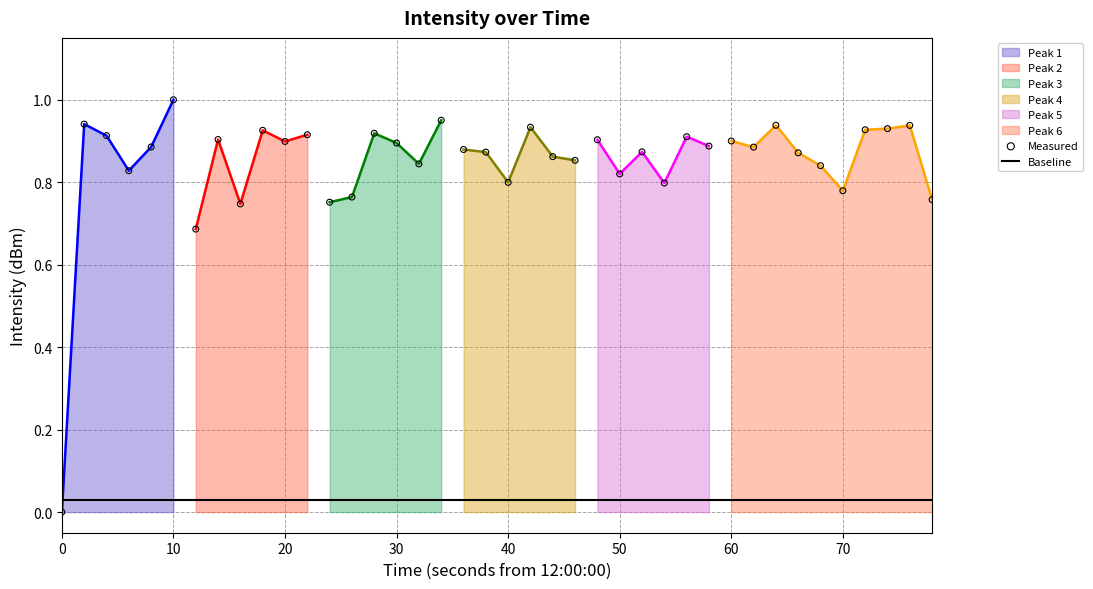

What is the maximum value for Peak 1?

1.0